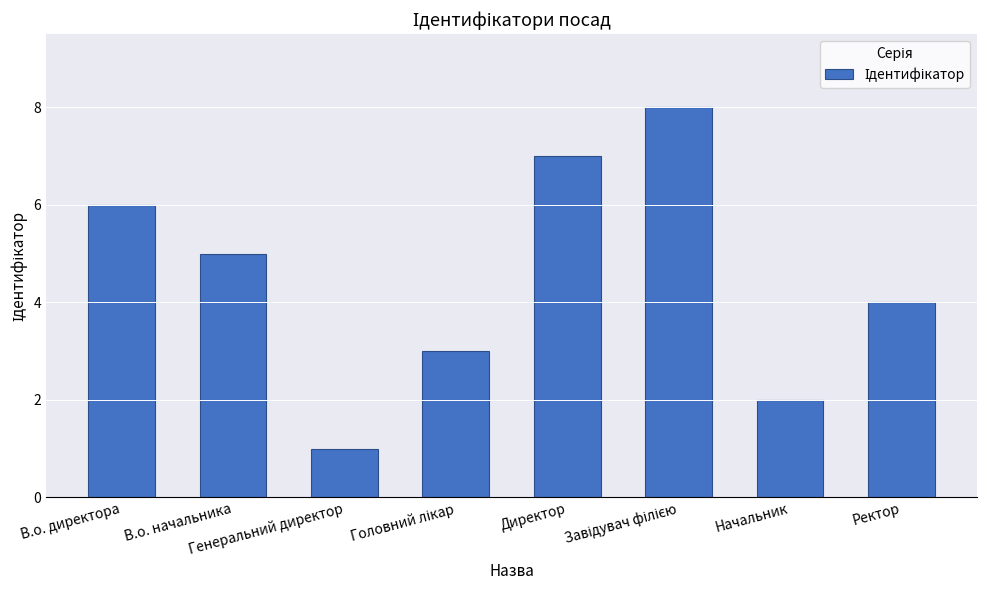

Reading left to right, what are all the values shown in this chart?

6	5	1	3	7	8	2	4